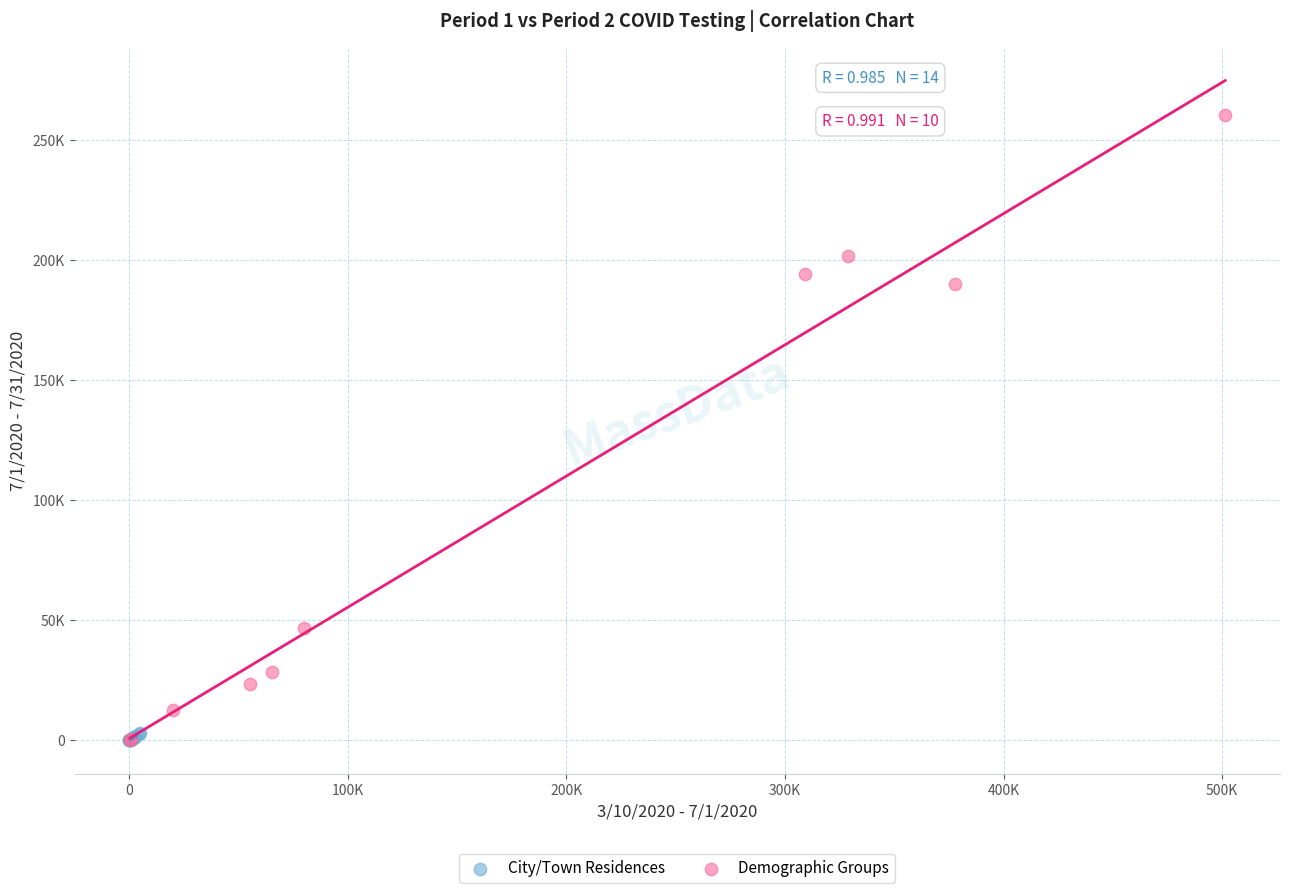

Which series reaches the maximum Y coordinate?

Demographic Groups